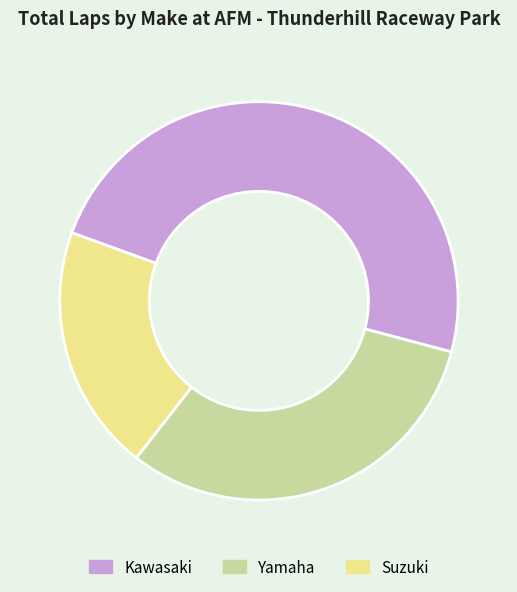

The Suzuki slice represents 27% of the pie. True or false?

False